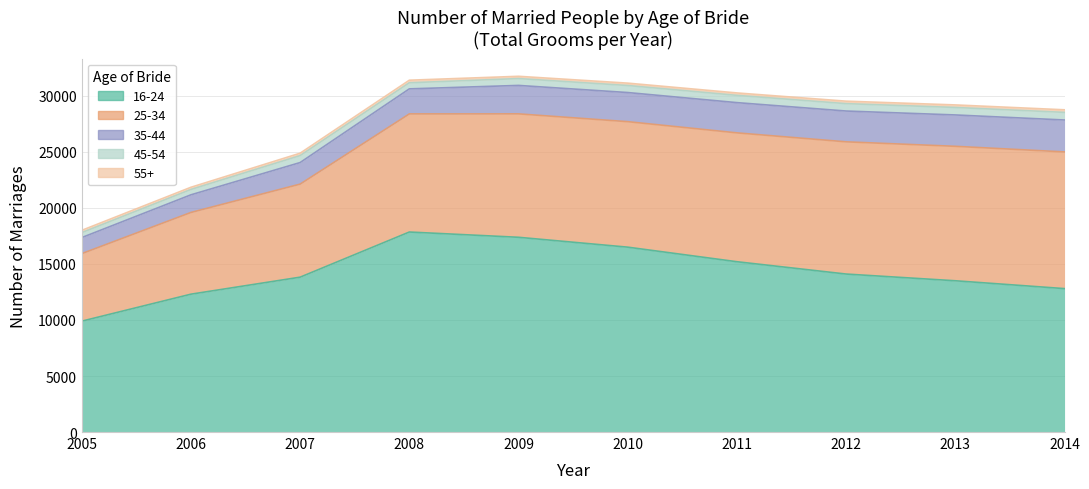

Reading right to left, extract all data points from this chart.

16-24: 12800	13500	14100	15200	16500	17381	17851	13821	12303	9894
25-34: 12200	12000	11800	11500	11200	11015	10542	8305	7293	6026
35-44: 2850	2800	2750	2700	2600	2540	2235	1925	1575	1433
45-54: 680	670	660	650	630	612	545	622	479	443
55+: 230	225	220	215	210	202	229	213	195	203